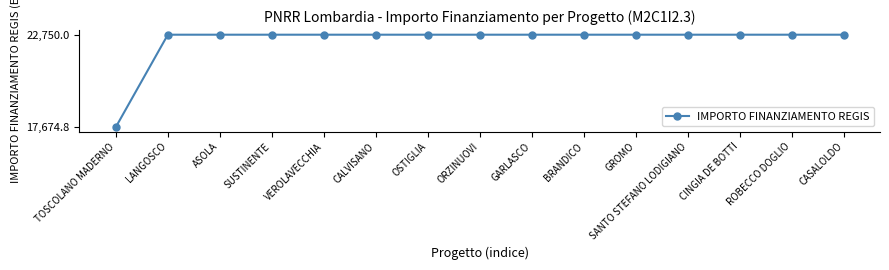

What is the average value?

22411.7